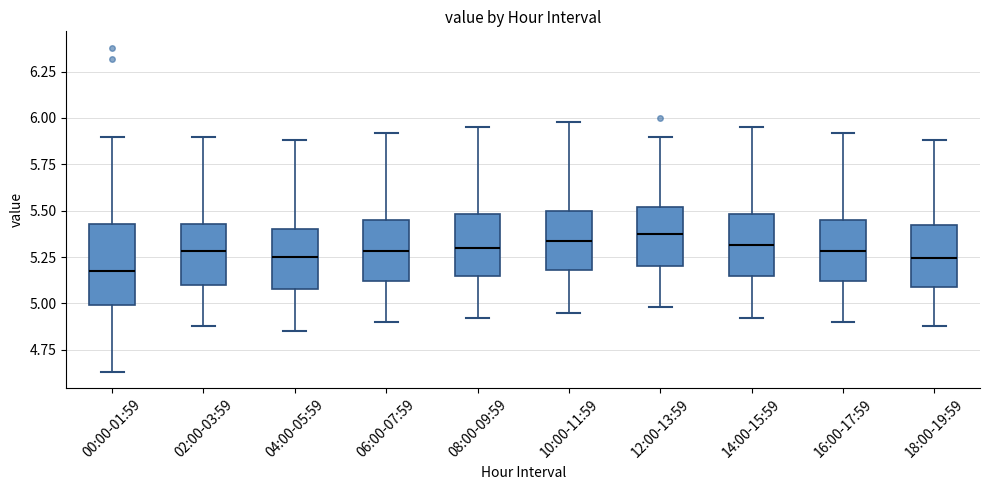

Which box is the tallest, from its lower edge to its upper edge?

00:00-01:59